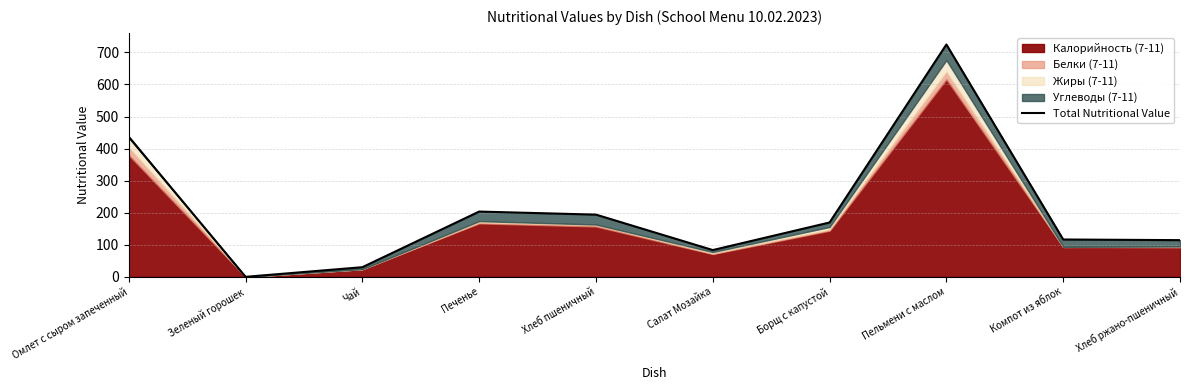

List the labels in order of value, smallest first.

Зеленый горошек, Чай, Салат Мозайка, Хлеб ржано-пшеничный, Компот из яблок, Борщ с капустой, Хлеб пшеничный, Печенье, Омлет с сыром запеченный, Пельмени с маслом